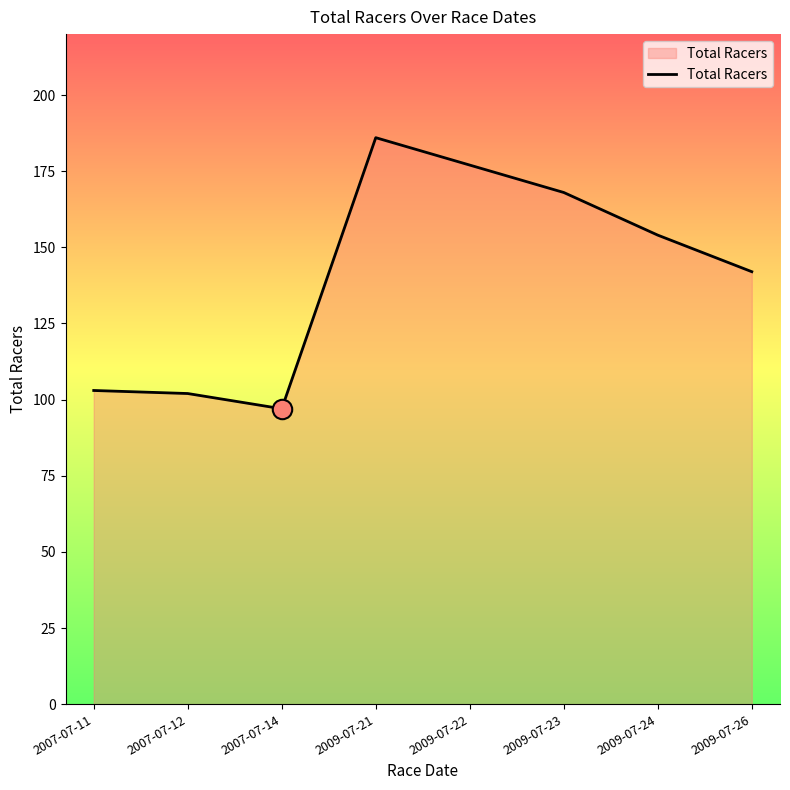

True or false: the data shows 267 at 2009-07-24.

False